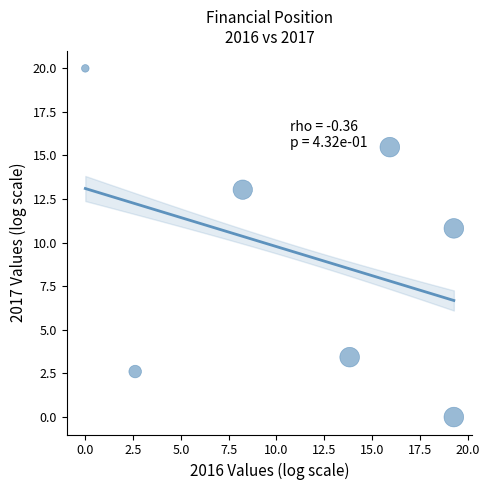

What Y value in the scatter plot is closest to 9?

10.8